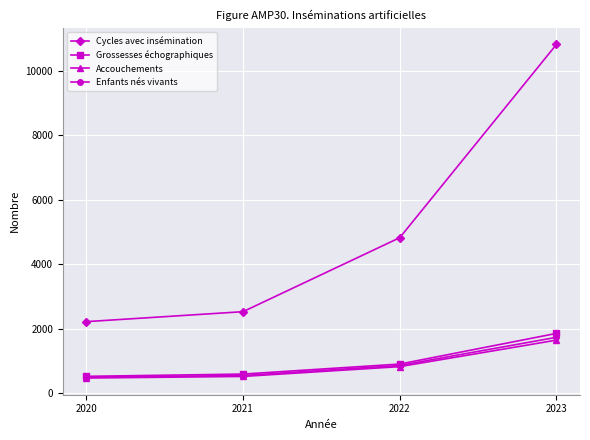

At which category is the sum across all series the highest?

2023